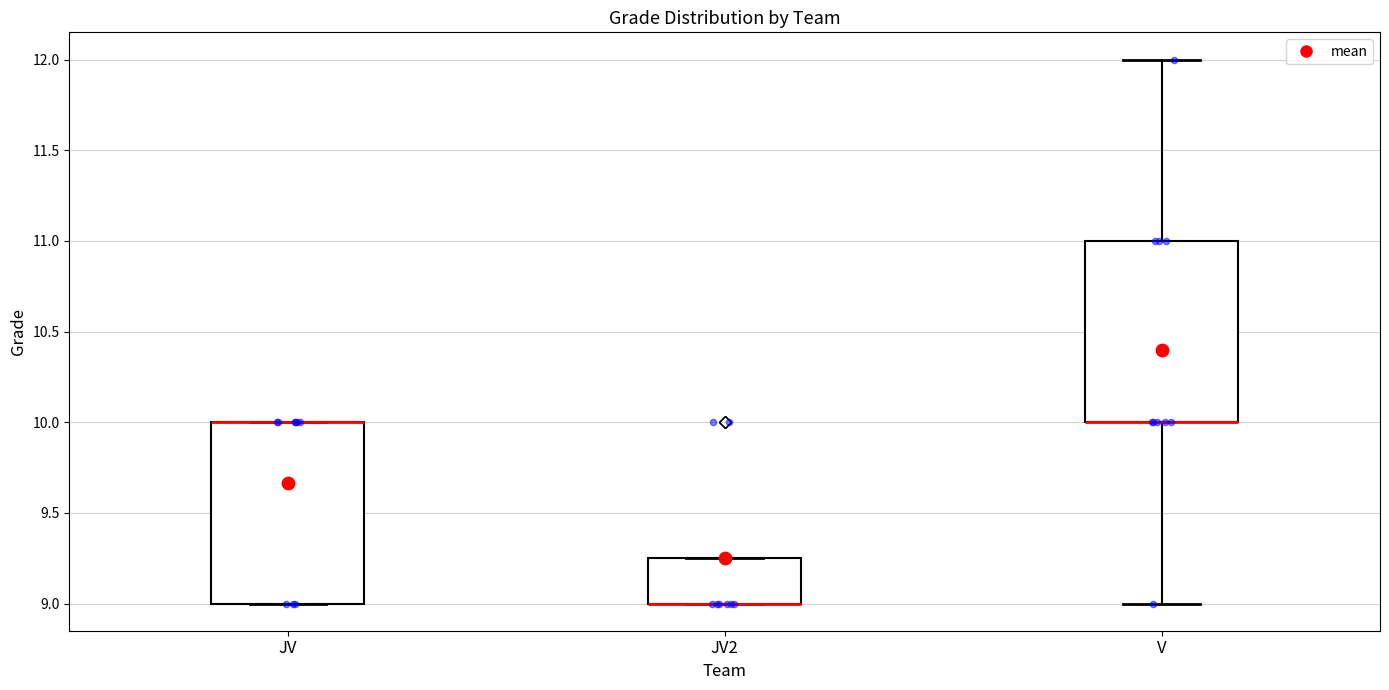

Reading left to right, transcribe this box plot: for each box, give where its median line is, the range the box spans, and where its two whiskers end, as read against the y-axis. The values are not printed on the chart, so give them approximately, as read against the axis.

JV: median 10.00 (drawn on the box's upper edge), box 9.00 to 10.00, whiskers 9.00 to 10.00
JV2: median 9.00 (drawn on the box's lower edge), box 9.00 to 9.25, whiskers 9.00 to 9.25
V: median 10.00 (drawn on the box's lower edge), box 10.00 to 11.00, whiskers 9.00 to 12.00